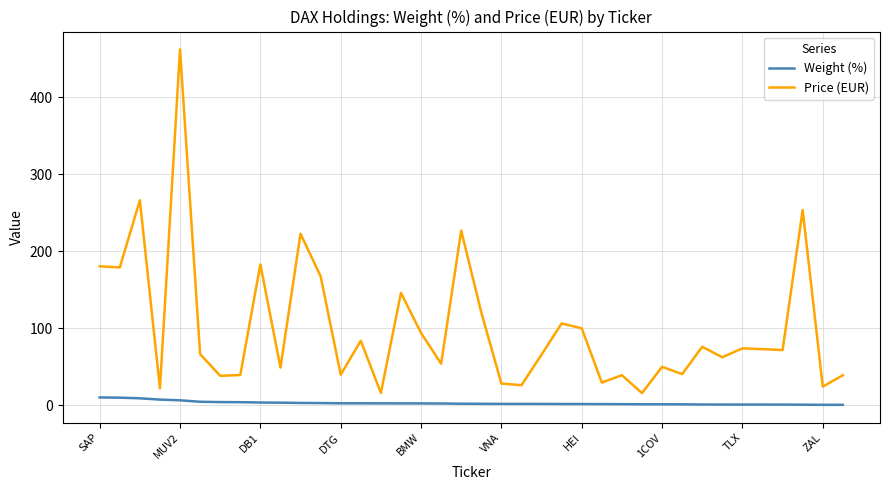

True or false: Weight (%) and Price (EUR) cross at least once.

False